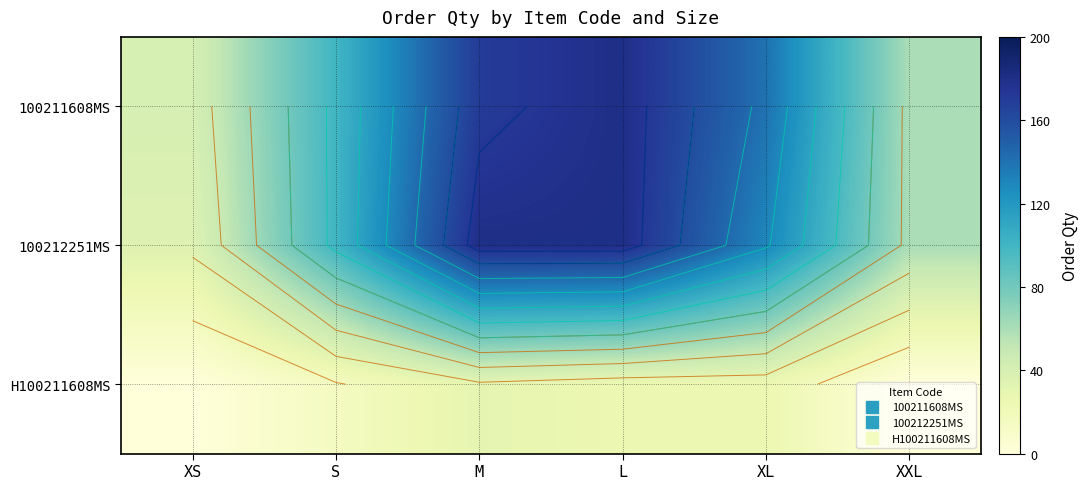

At which category is the sum across all series the highest?

L